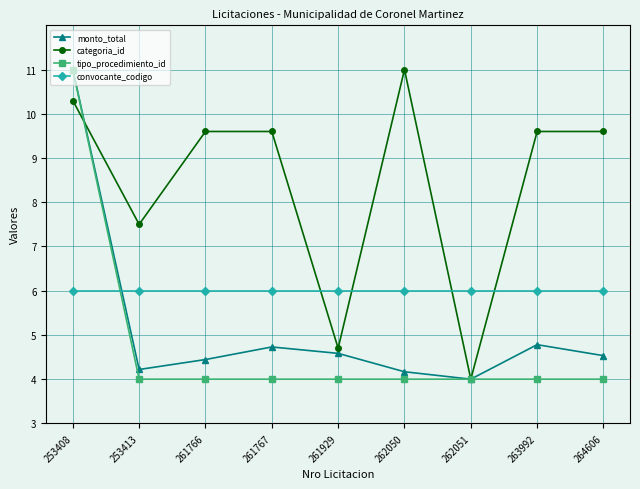

At 261767, list the series in order from largest to smallest.

categoria_id, convocante_codigo, monto_total, tipo_procedimiento_id